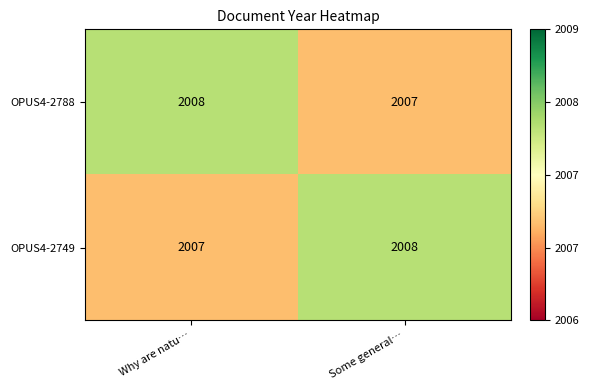

True or false: OPUS4-2749 has a value of 1314 at Some general….

False